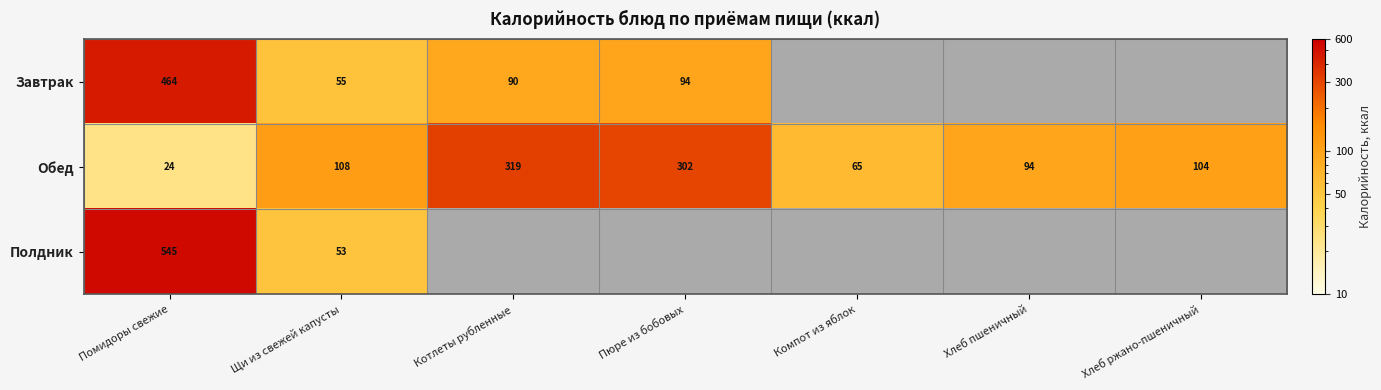

Count the number of categories in the chart.

7